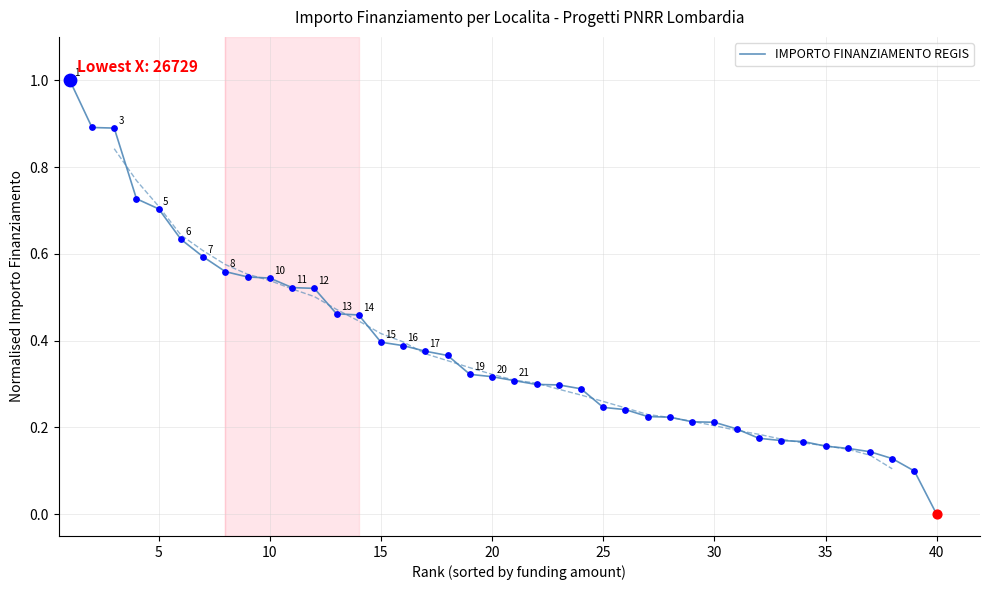

The IMPORTO FINANZIAMENTO REGIS series shows 0.3 at 30. True or false?

False